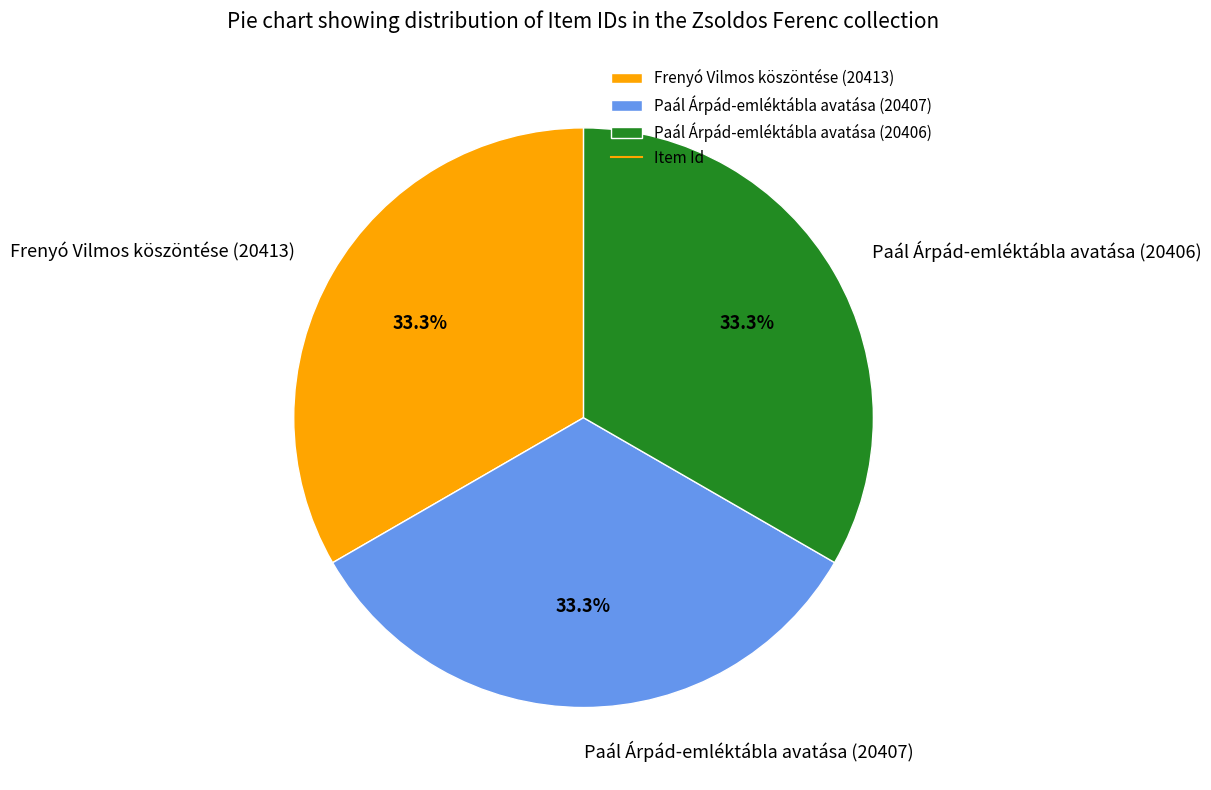

To the nearest percent, what is the combined percentage of Paál Árpád-emléktábla avatása (20406) and Frenyó Vilmos köszöntése (20413)?

67%